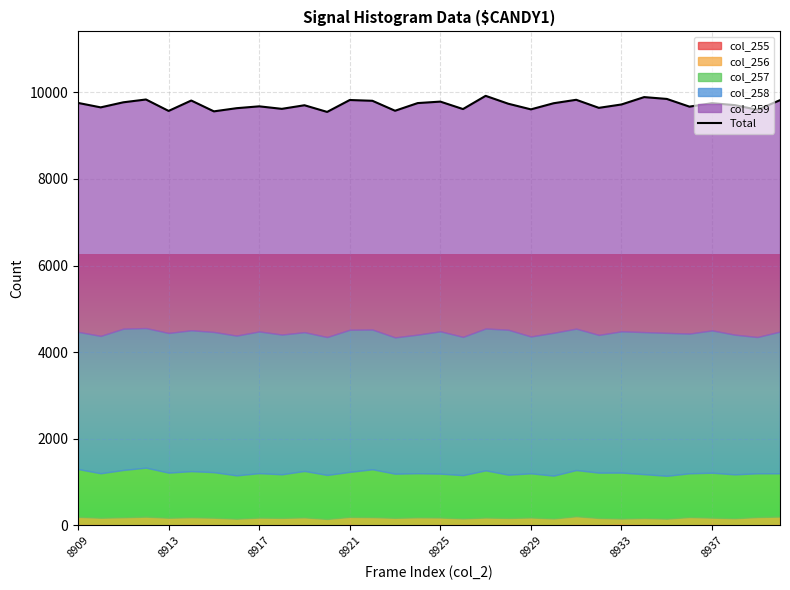

What is the greatest value displayed?

9916